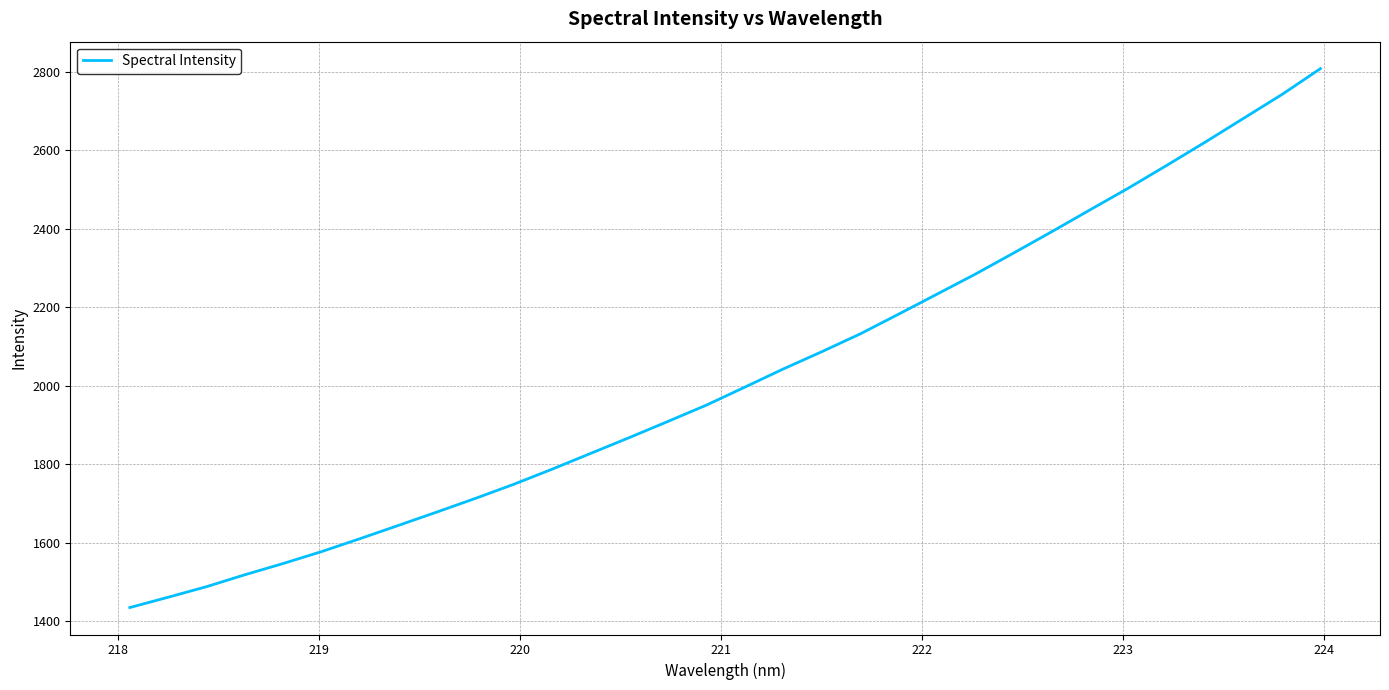

How many lines are shown in the chart?

1